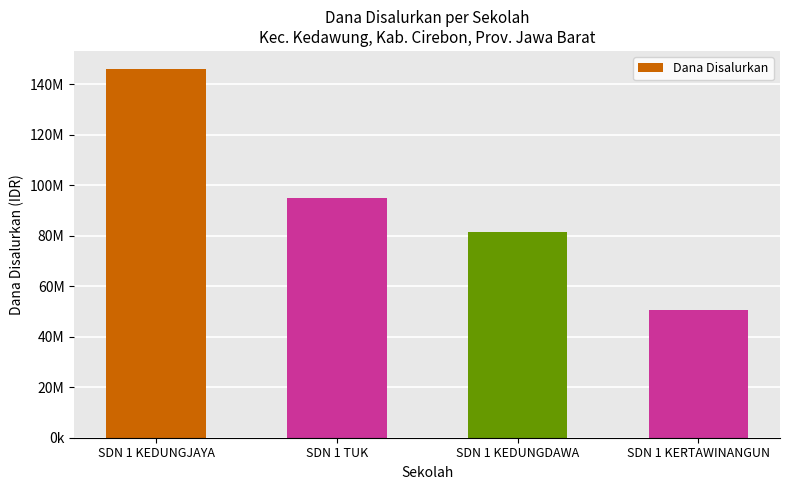

List the labels in order of value, smallest first.

SDN 1 KERTAWINANGUN, SDN 1 KEDUNGDAWA, SDN 1 TUK, SDN 1 KEDUNGJAYA